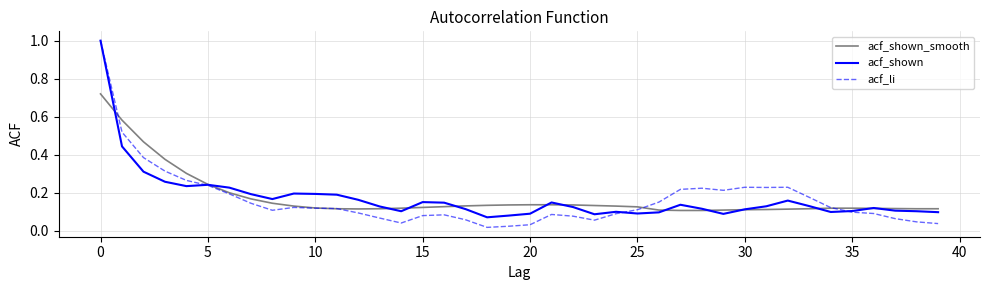

What is the maximum value shown in the chart?

1.0